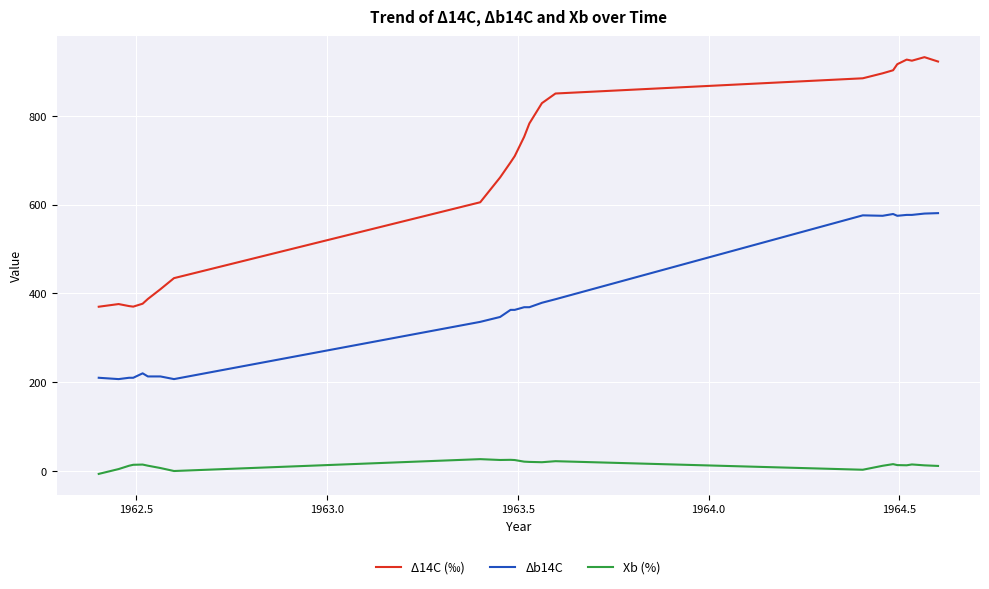

Which series has the largest range (max minus min)?

Δ14C (‰)